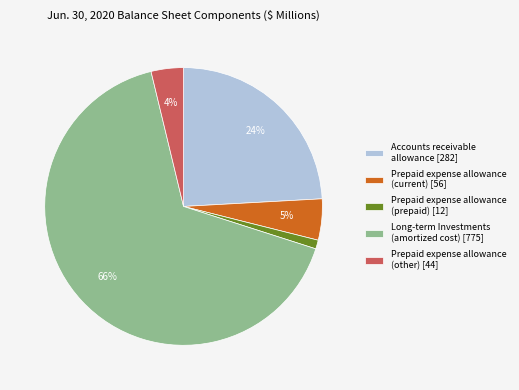

Do Prepaid expense allowance (prepaid) [12] and Prepaid expense allowance (other) [44] together represent more than half of the pie?

No